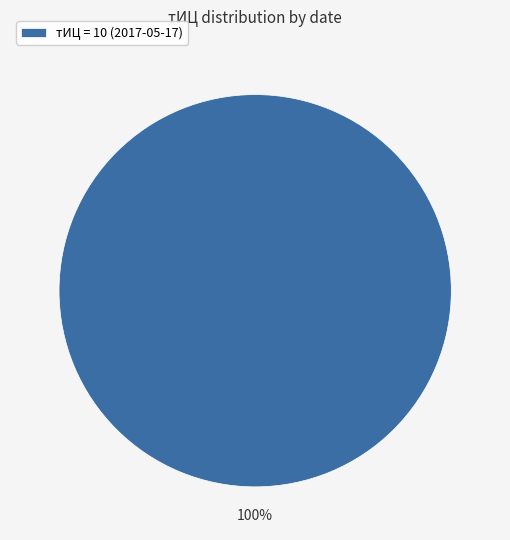

Which slice represents more than half of the pie?

тИЦ = 10 (2017-05-17)